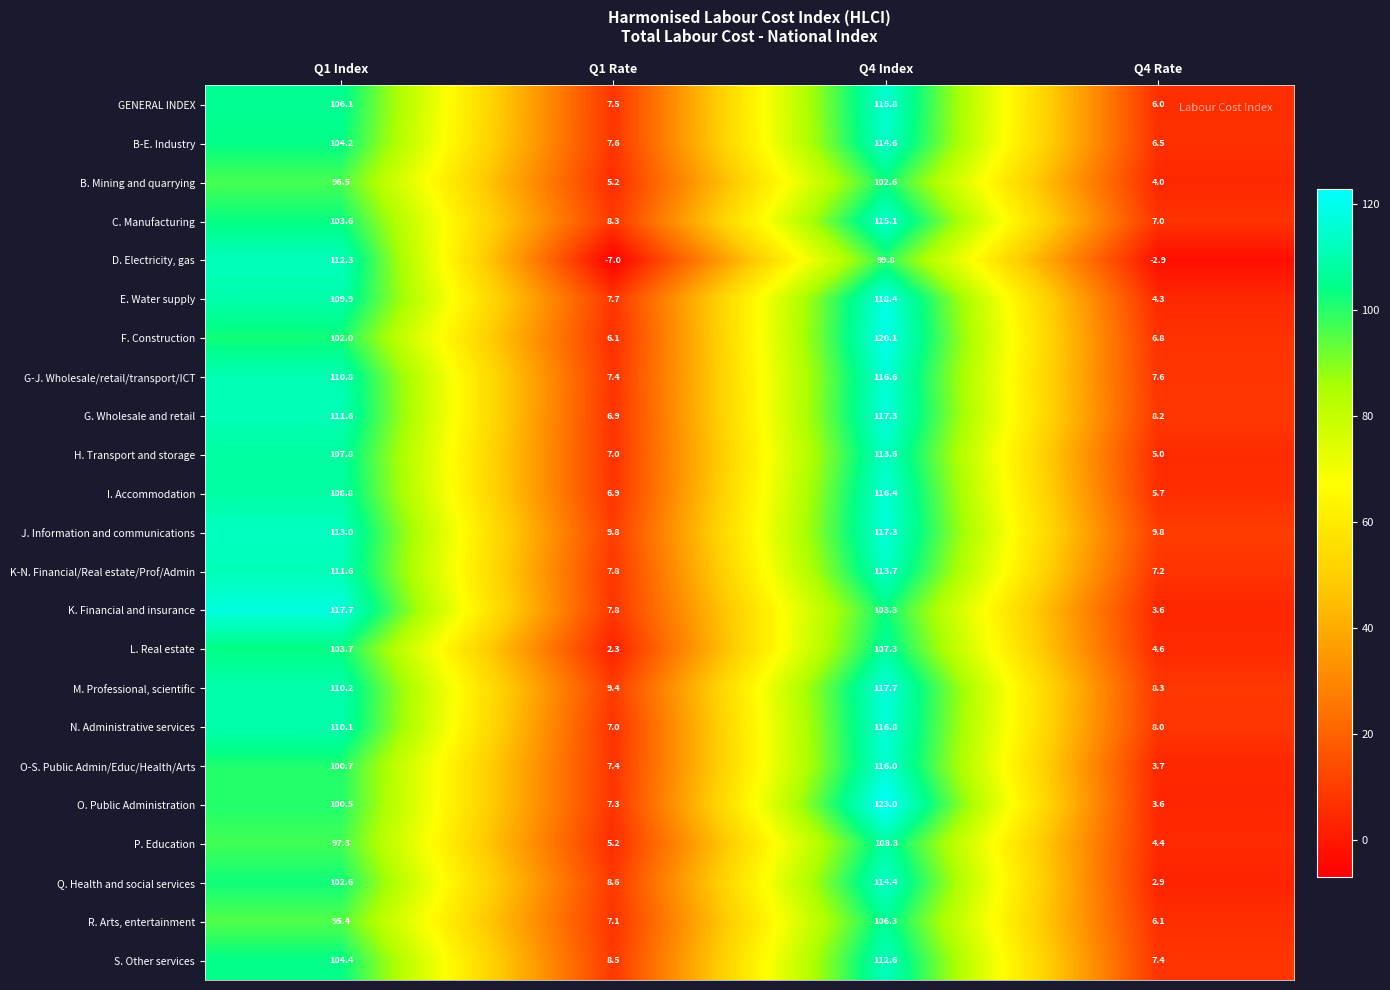

Which category has the lowest value in the F. Construction series?

Q1 Rate